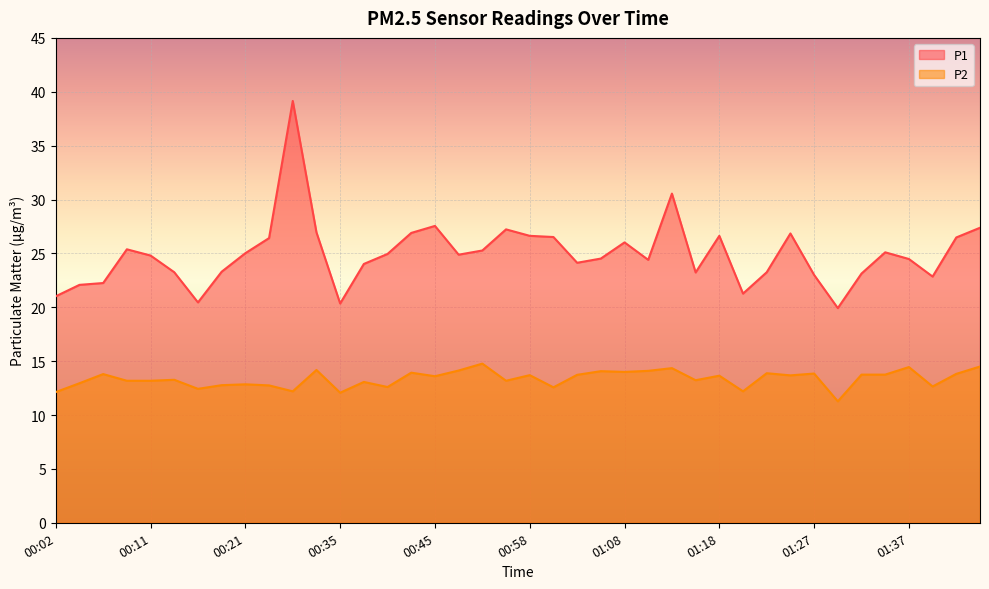

What position from the right is 00:09?

37